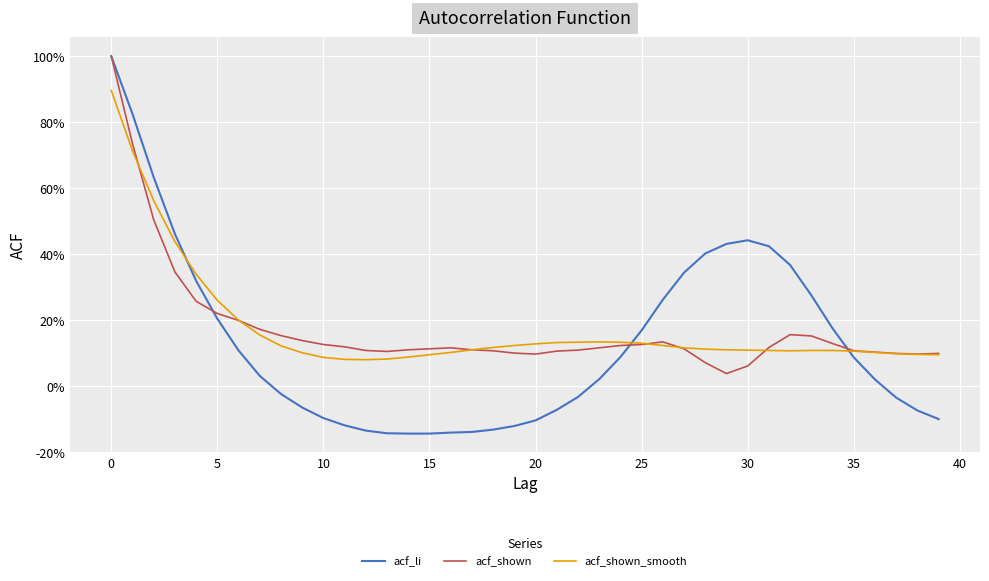

Is this an area chart (filled region under the line)?

No